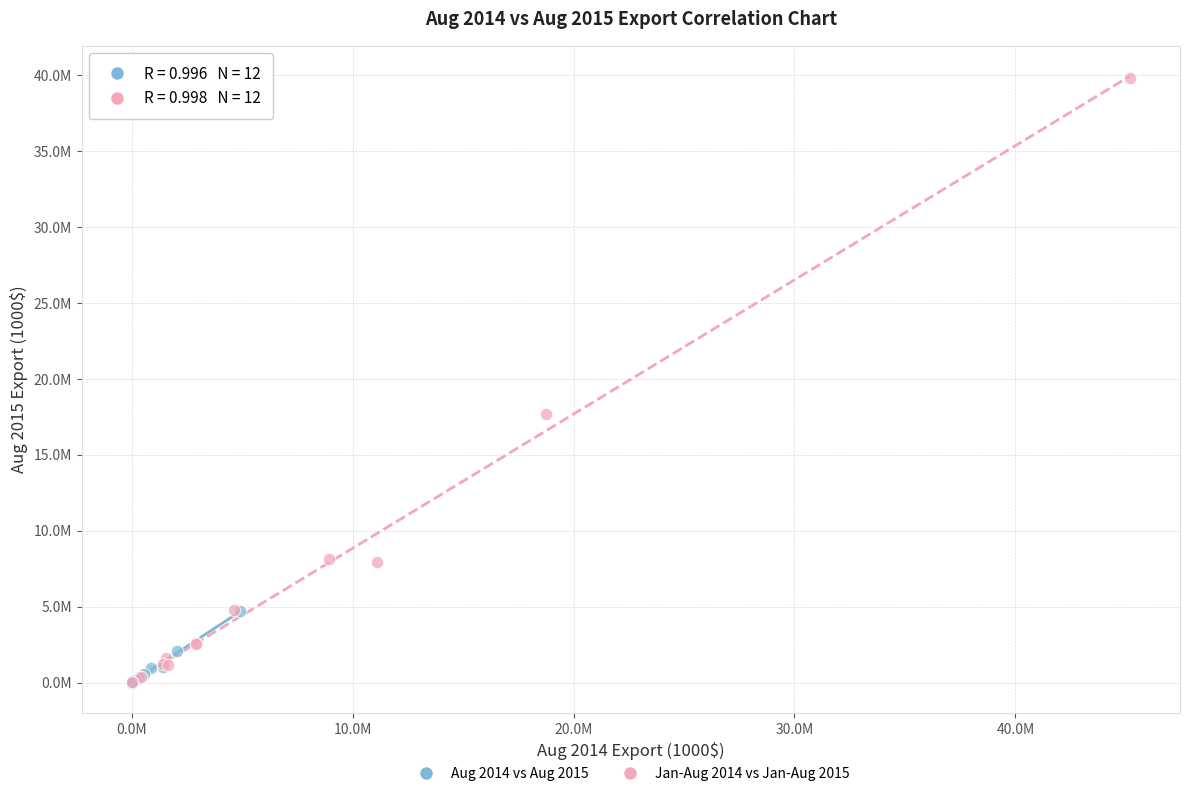

Which series has the widest spread of Y values?

Jan-Aug 2014 vs Jan-Aug 2015